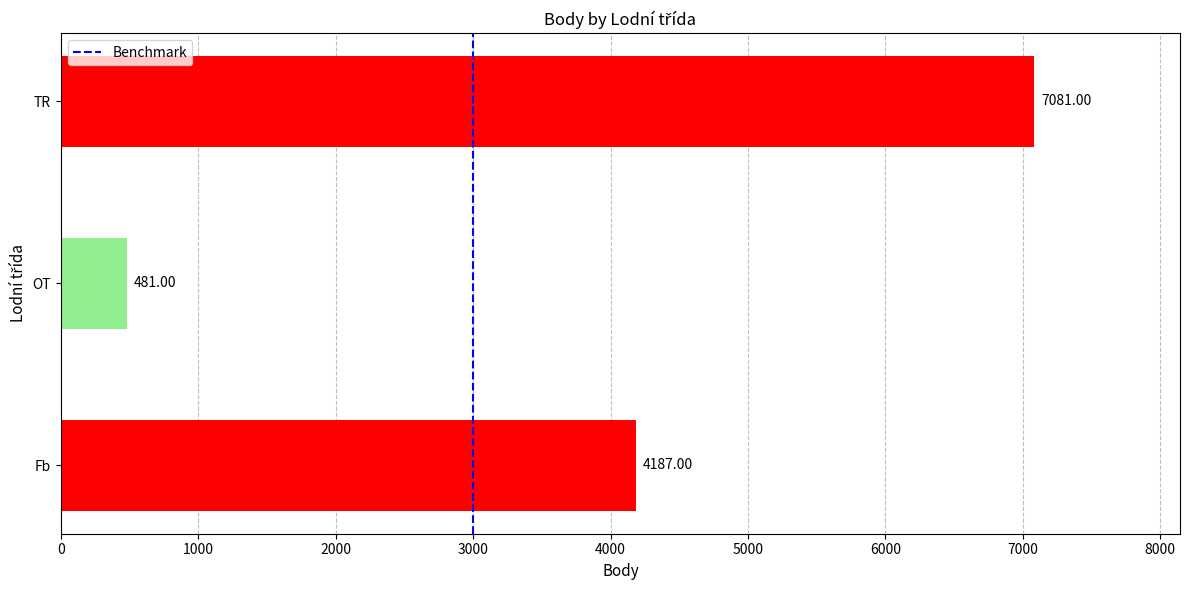

What is the difference between the maximum and minimum values?

6600